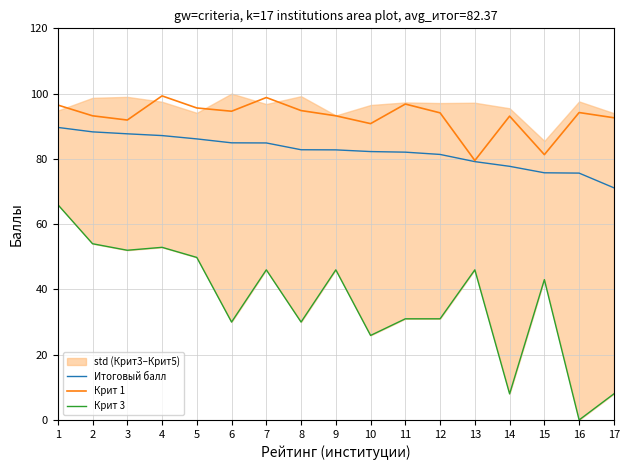

True or false: Крит 1 and Крит 3 intersect in this chart.

False